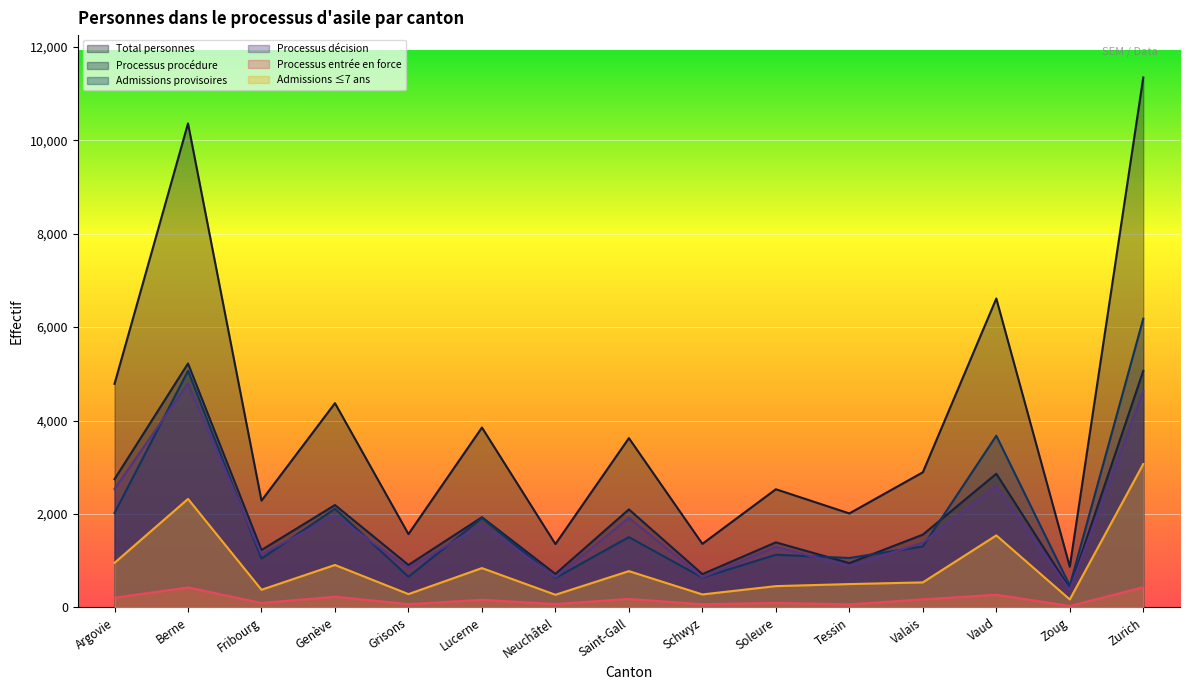

True or false: Processus décision has a value of 876 at Lucerne.

False